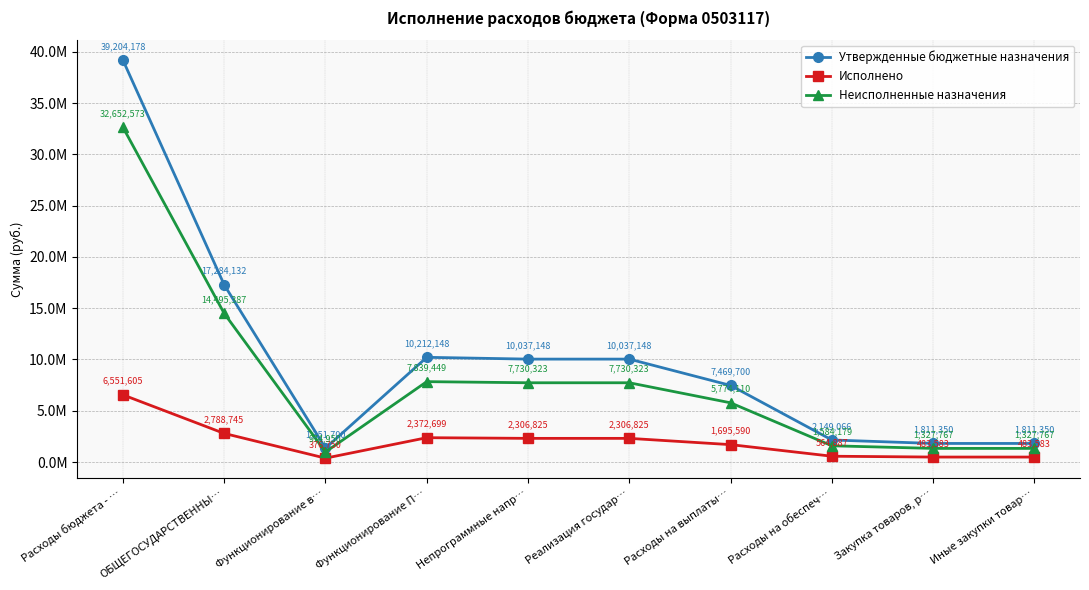

What is the greatest value displayed?

39204178.0